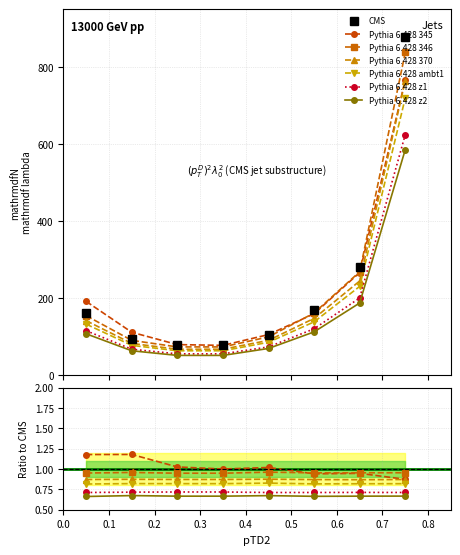

Between 163 and 282, which is larger?

282